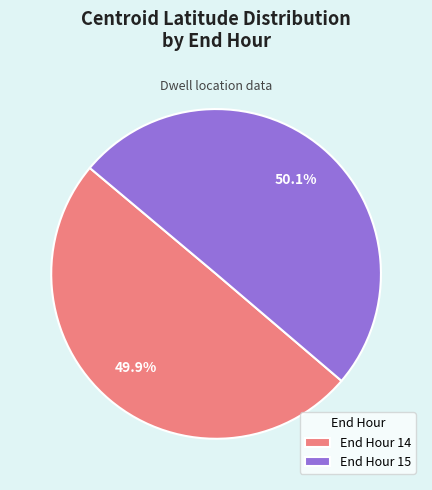

What portion of the pie excludes End Hour 15?

49.9%